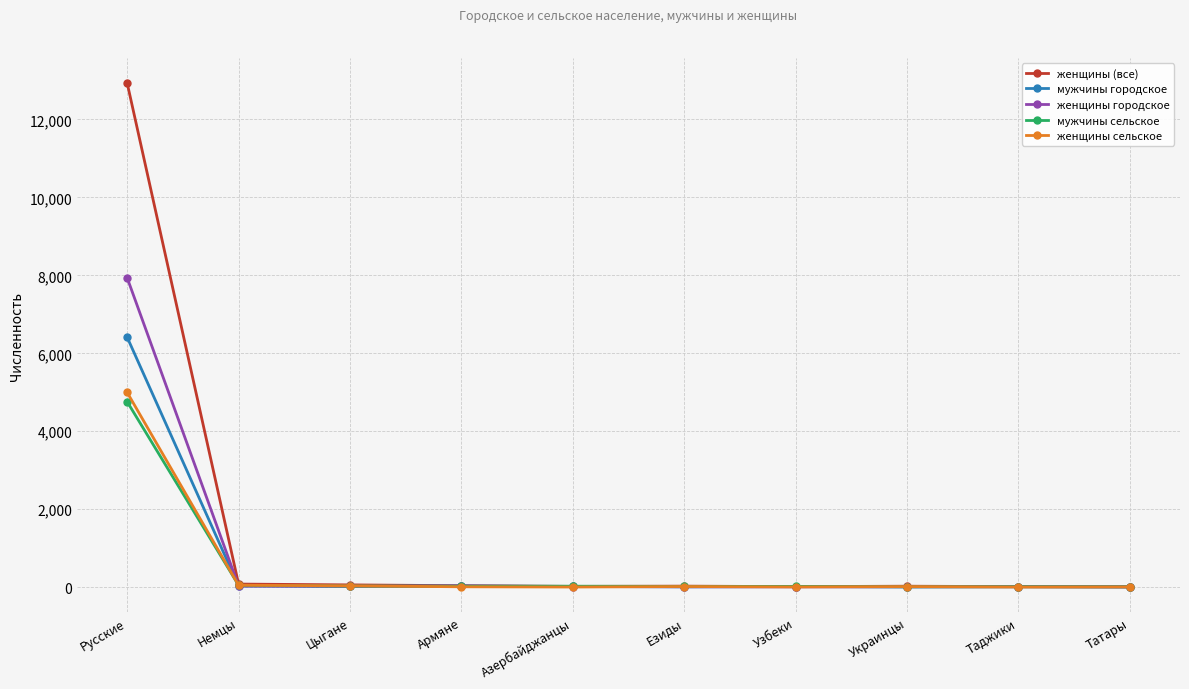

Which series has the largest range (max minus min)?

женщины (все)